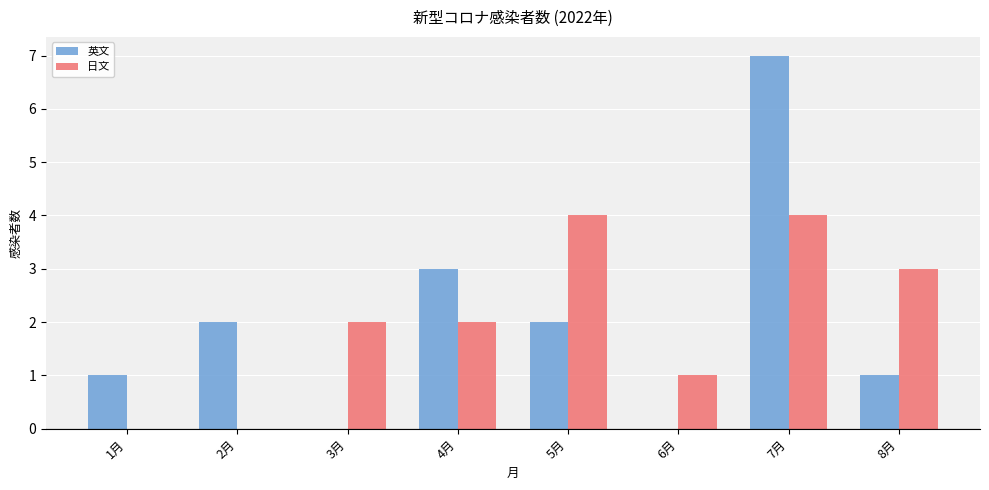

Are the bars horizontal?

No